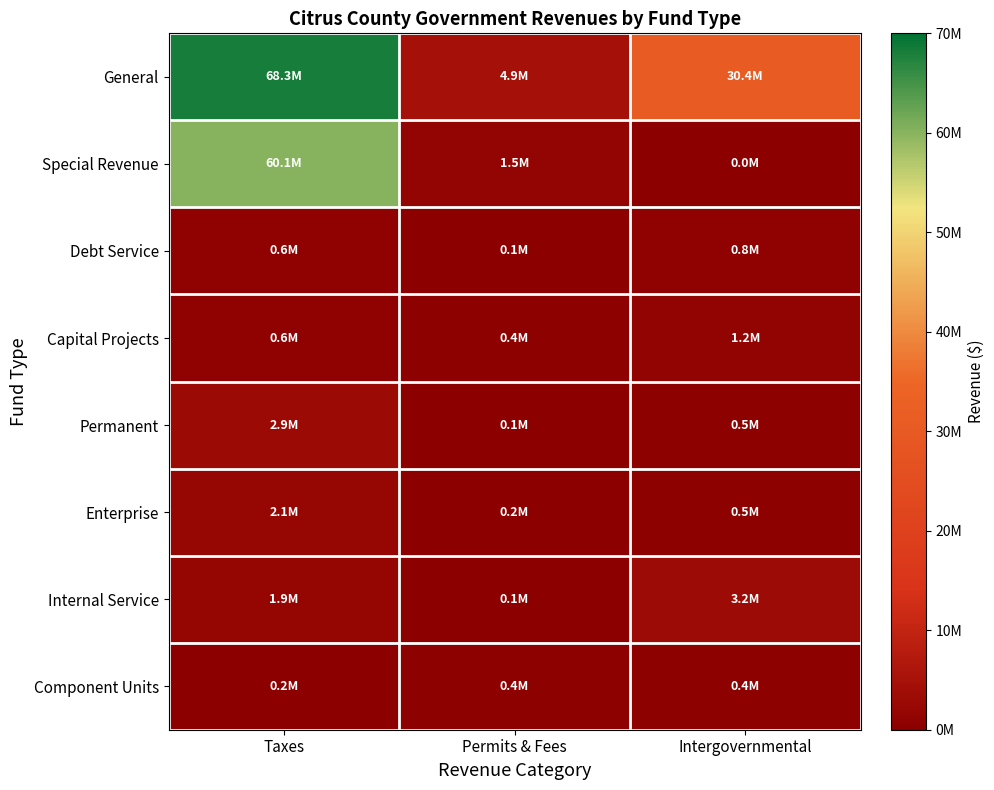

List the series in order of their peak value, highest first.

General, Special Revenue, Internal Service, Permanent, Enterprise, Capital Projects, Debt Service, Component Units